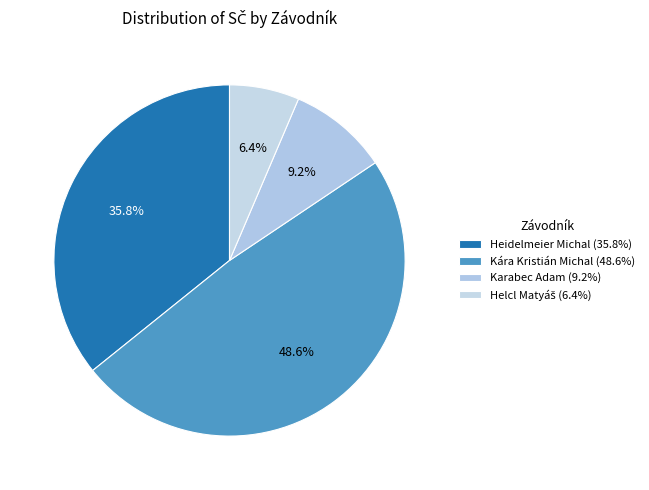

Rank the categories by value from highest to lowest.

Kára Kristián Michal, Heidelmeier Michal, Karabec Adam, Helcl Matyáš